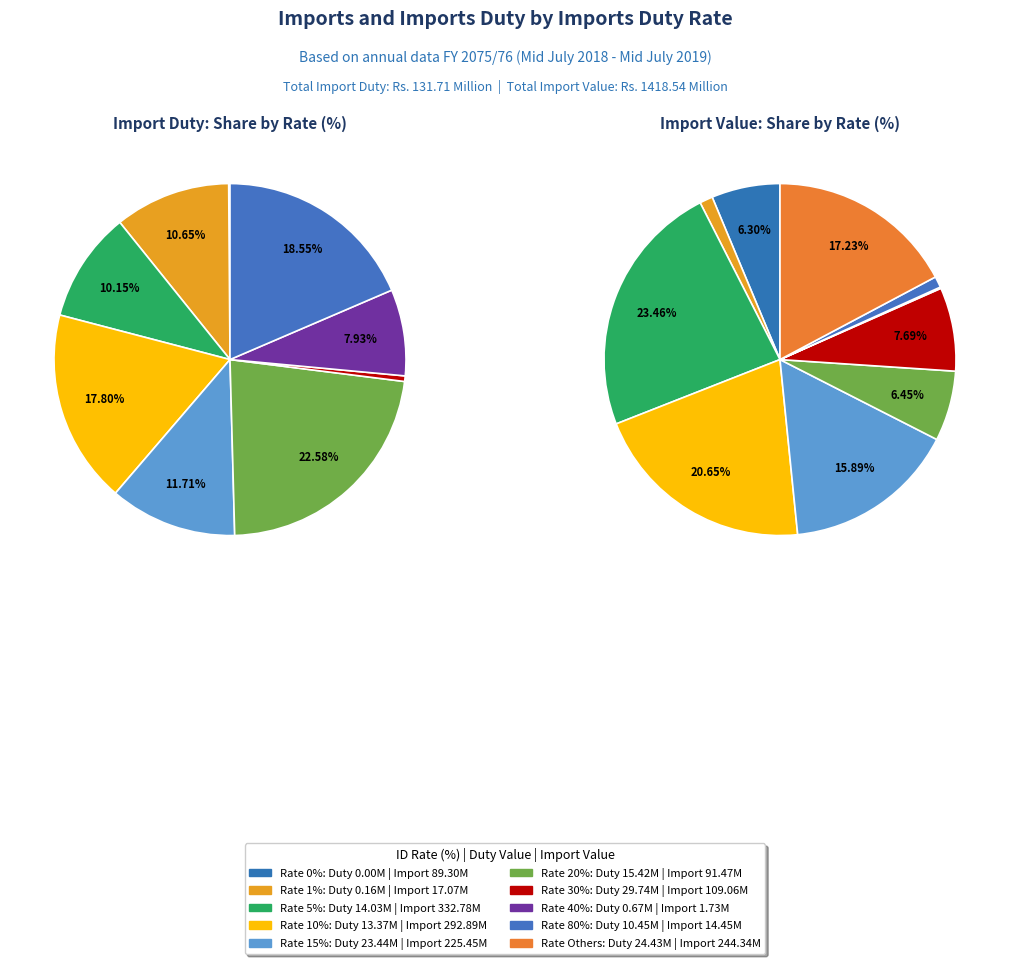

Is the sum of 5% and 30% greater than half?

No